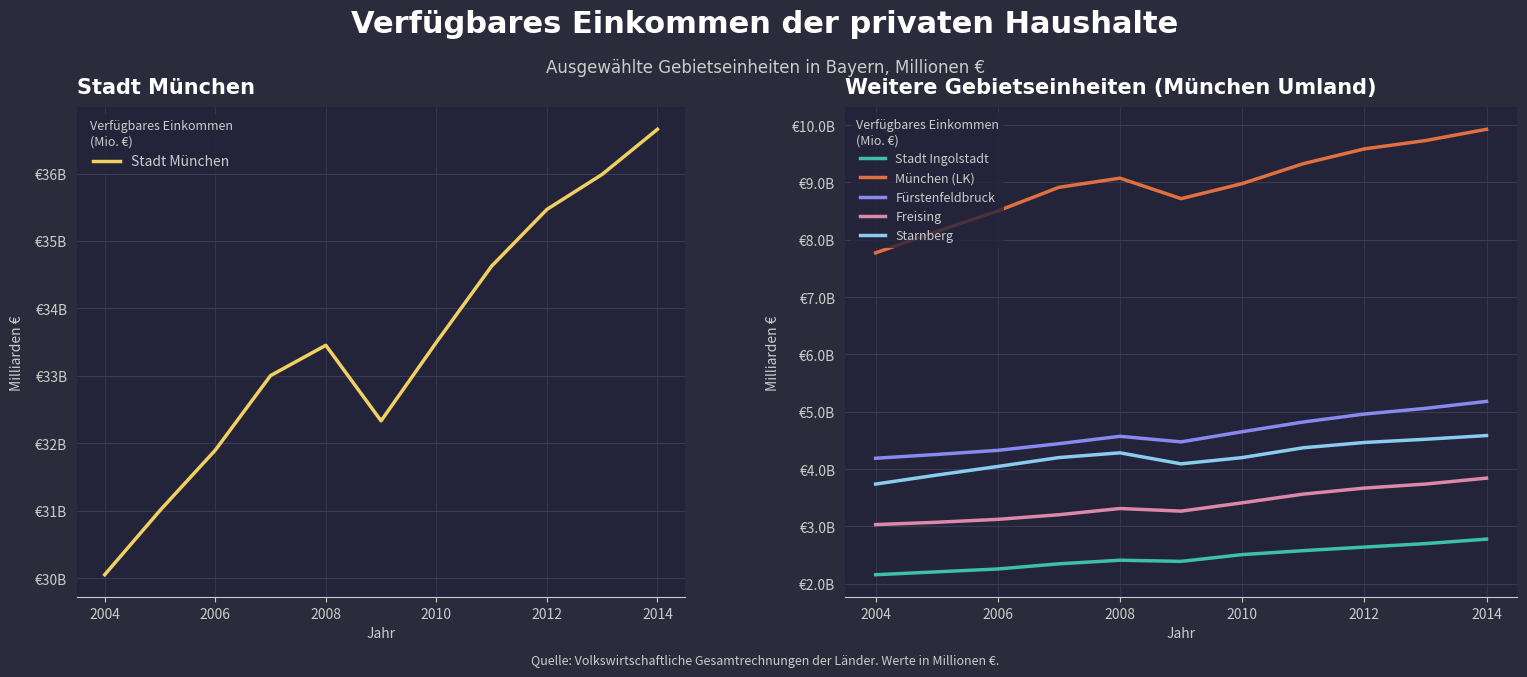

True or false: Fürstenfeldbruck and München (LK) cross at least once.

False